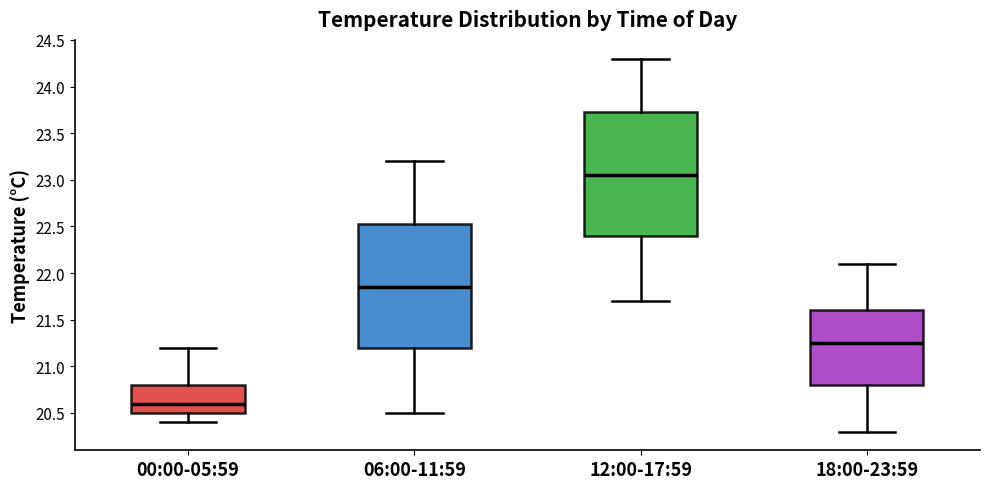

Where is the upper edge of the box for 06:00-11:59 on the y-axis? The values are not printed on the chart, so give them approximately, as read against the axis.

22.55